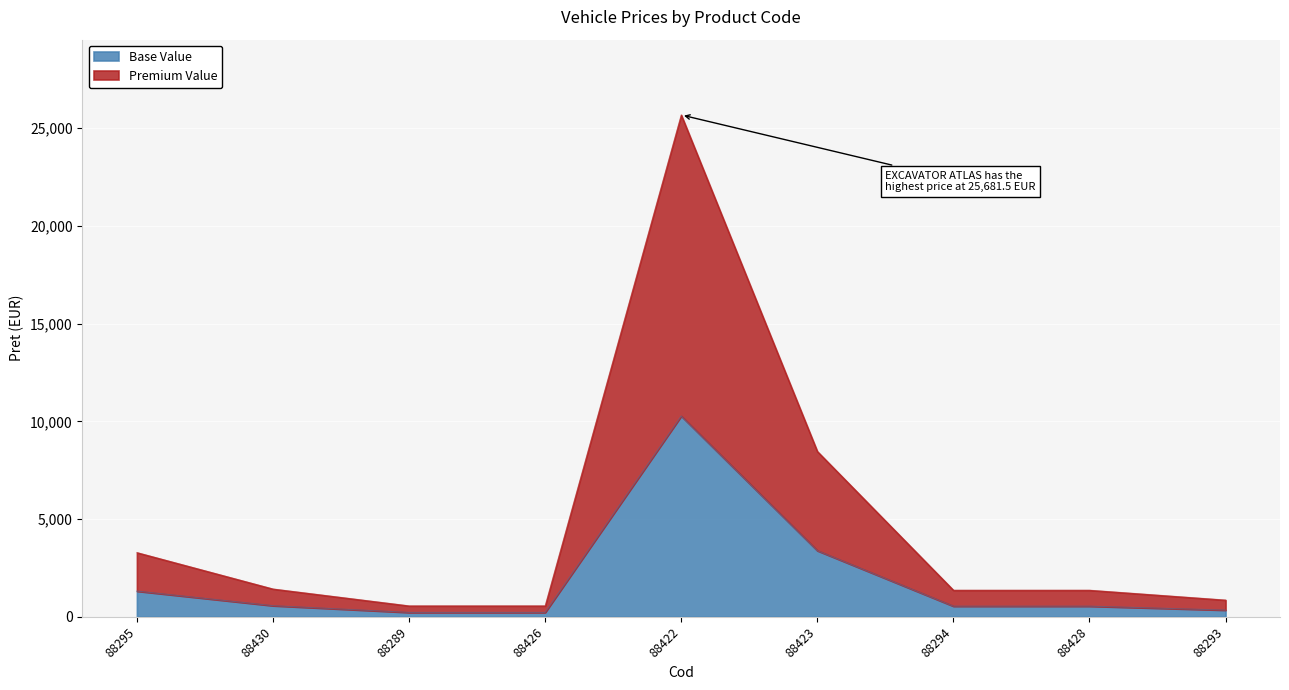

What is the value of the 1st point from the left?

3285.0